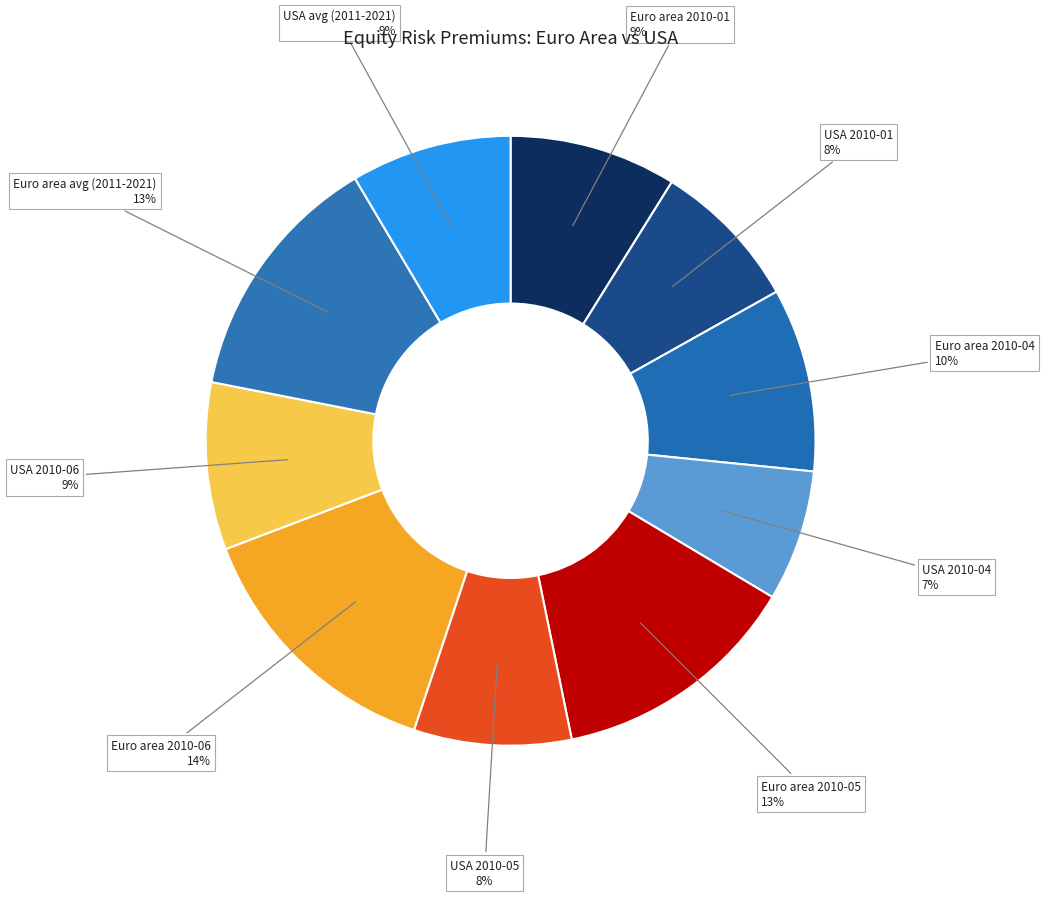

Rank the categories by value from lowest to highest.

USA 2010-04, USA 2010-01, USA 2010-05, USA avg (2011-2021), Euro area 2010-01, USA 2010-06, Euro area 2010-04, Euro area 2010-05, Euro area avg (2011-2021), Euro area 2010-06